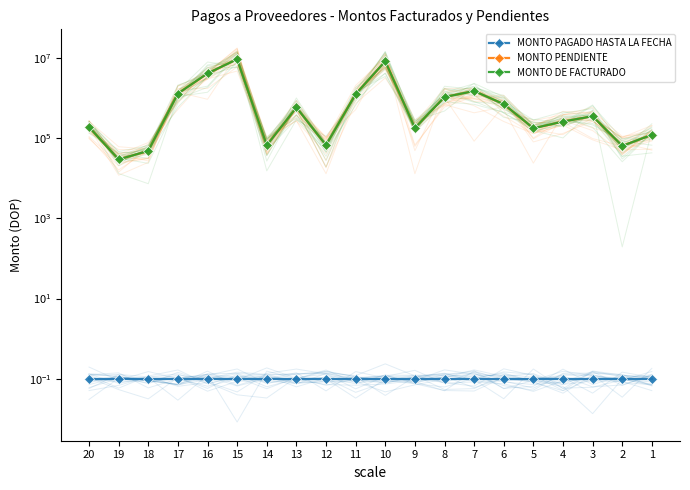

What are all the series names shown in the legend?

MONTO PAGADO HASTA LA FECHA, MONTO PENDIENTE, MONTO DE FACTURADO